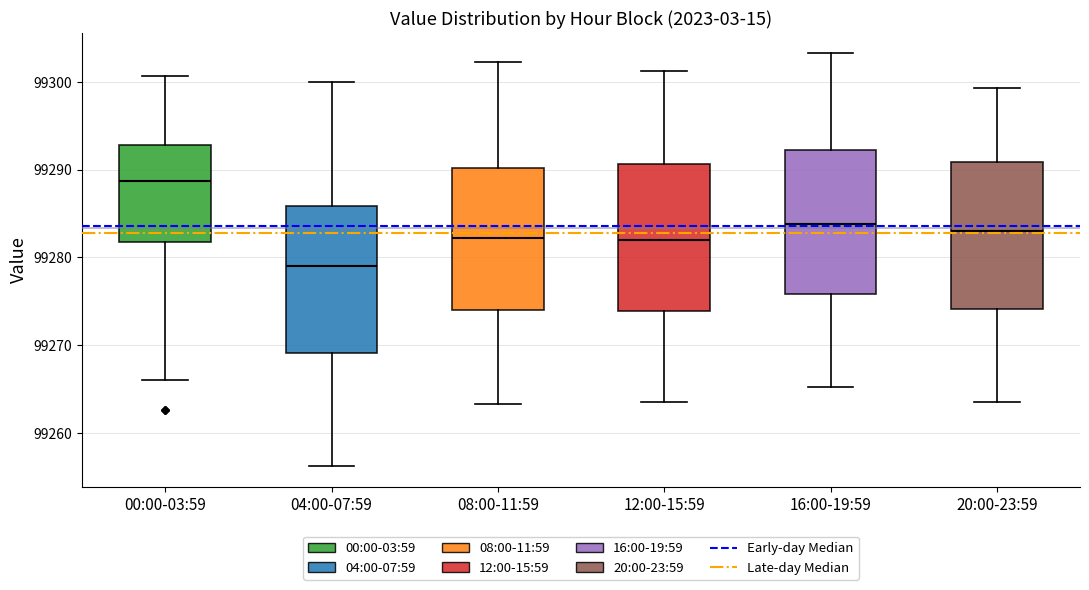

Which box has the highest median line?

00:00-03:59